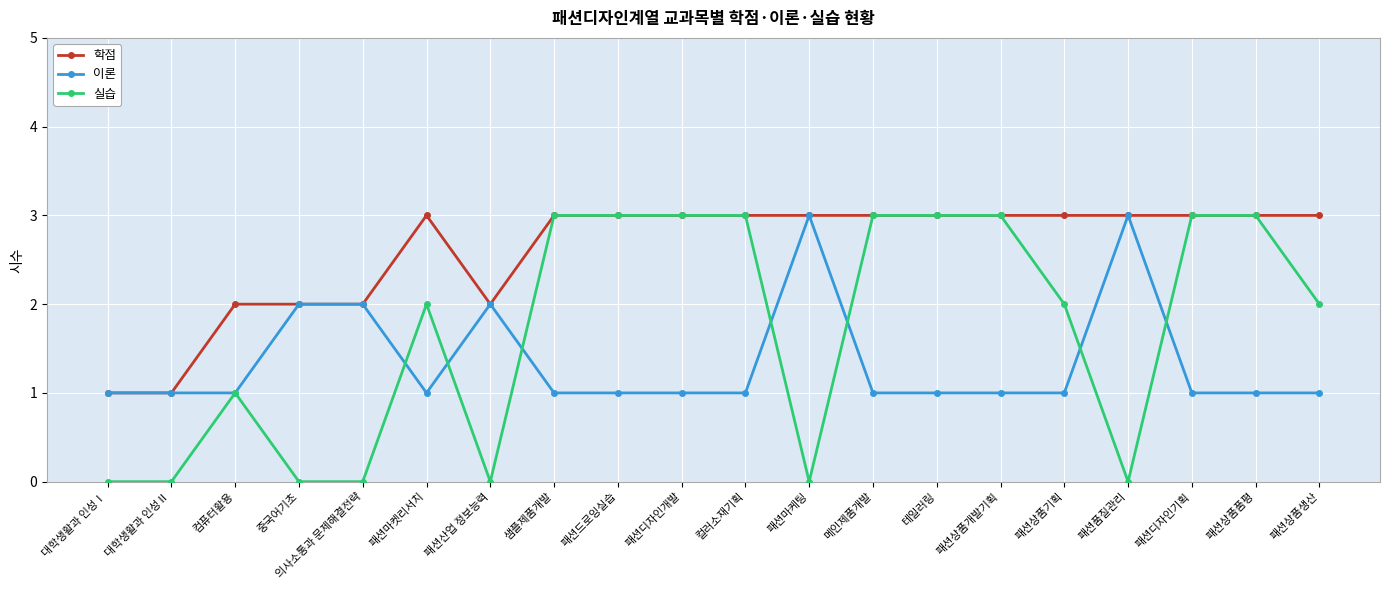

Count the 실습 values in the range 0 to 3.

20